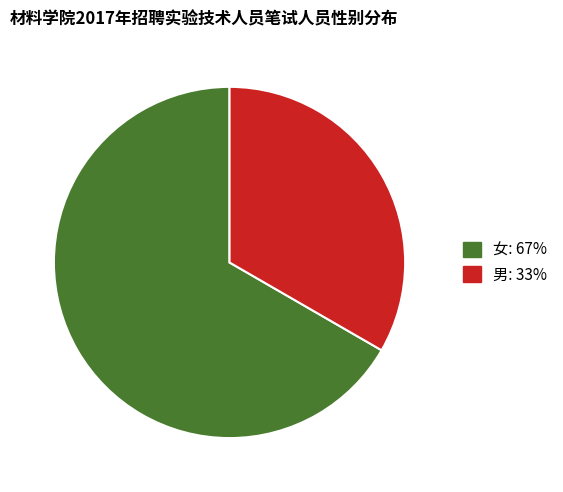

Which has a higher value, 男 or 女?

女